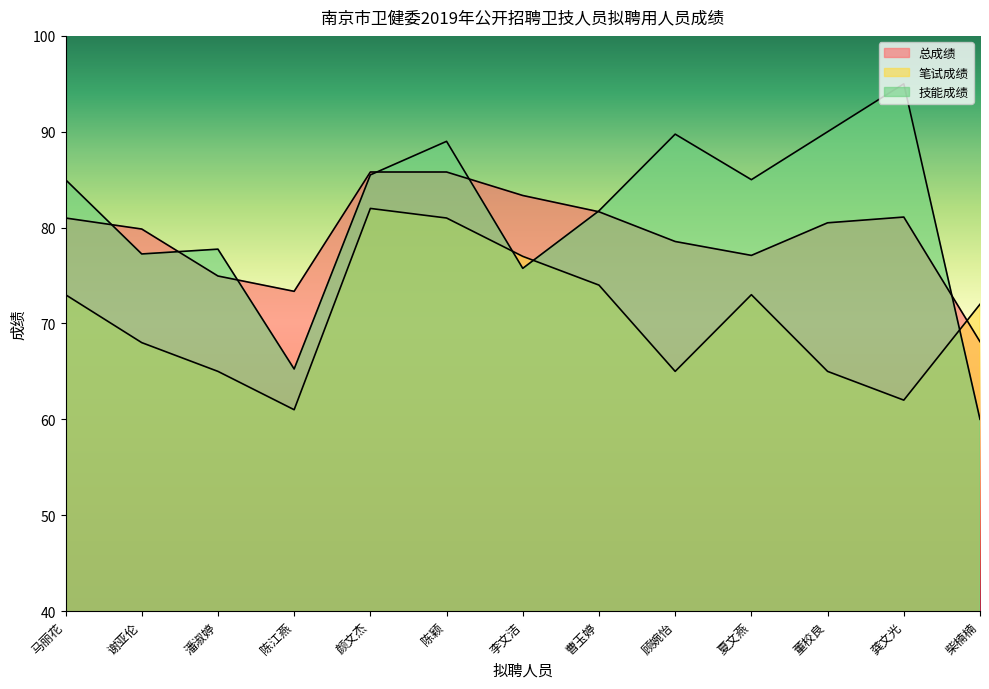

Where do 总成绩 and 技能成绩 first cross each other?

马丽花 and 谢亚伦